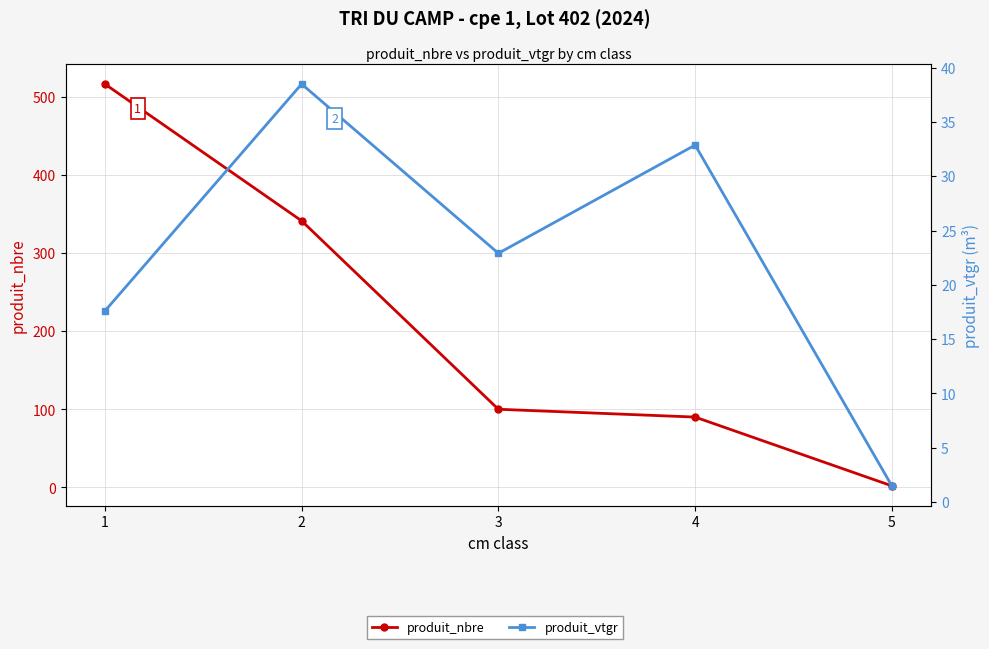

At how many categories does at least one series exceed 3?

4